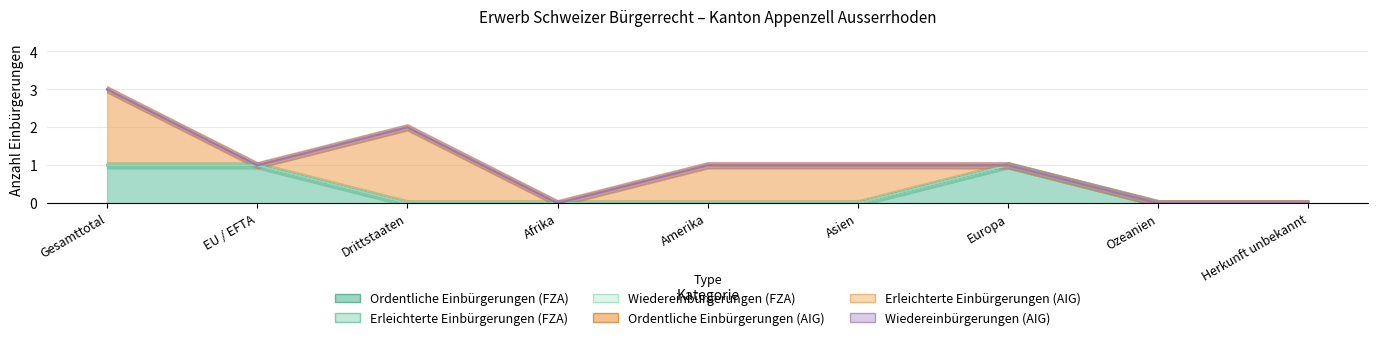

What is the label of the 8th point from the left?

Ozeanien